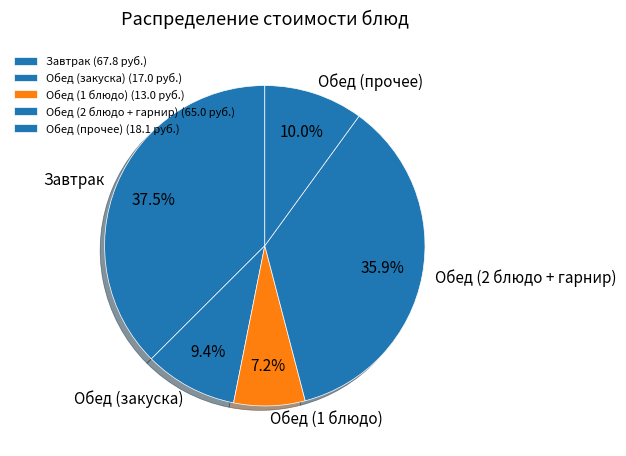

Approximately how many times larger is the value at Обед (закуска) compared to Завтрак?

0.3